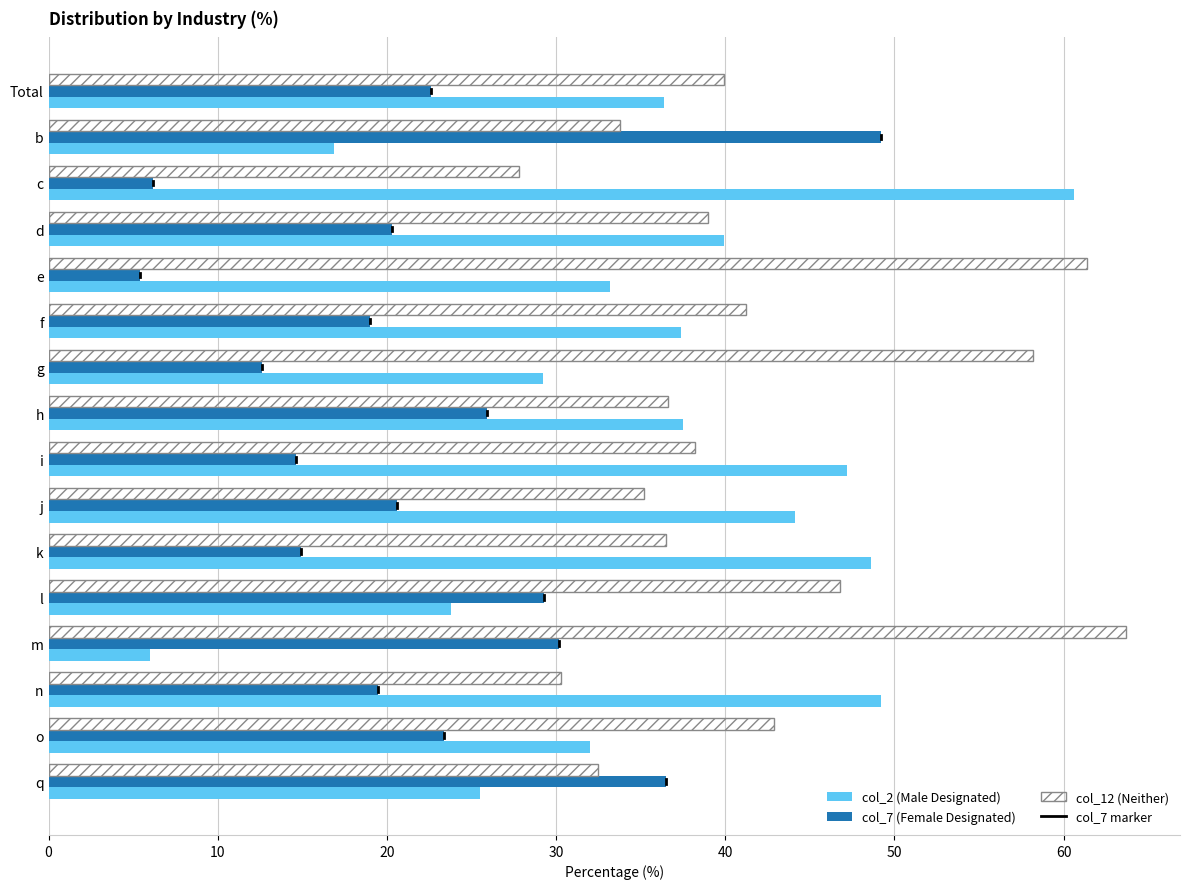

How many series are shown in this chart?

3